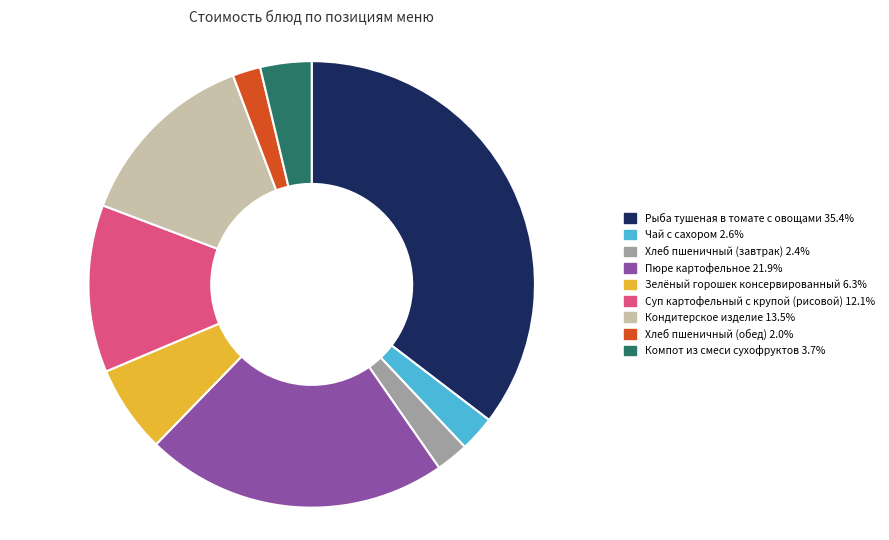

What is the largest slice in the pie chart?

Рыба тушеная в томате с овощами